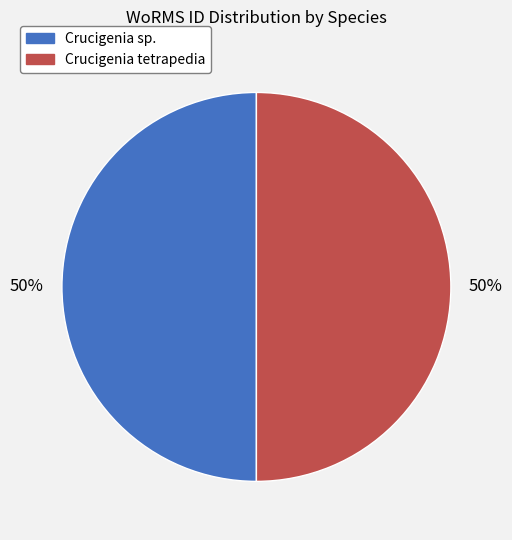

Combined, do Crucigenia sp. and Crucigenia tetrapedia account for over 50%?

Yes